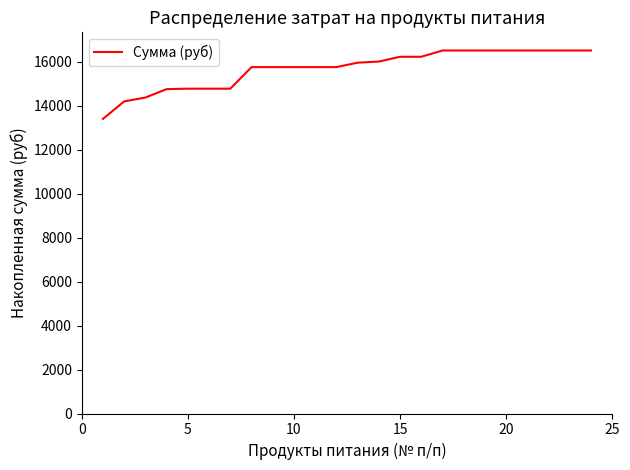

What is the difference between the maximum and minimum values?

3110.1